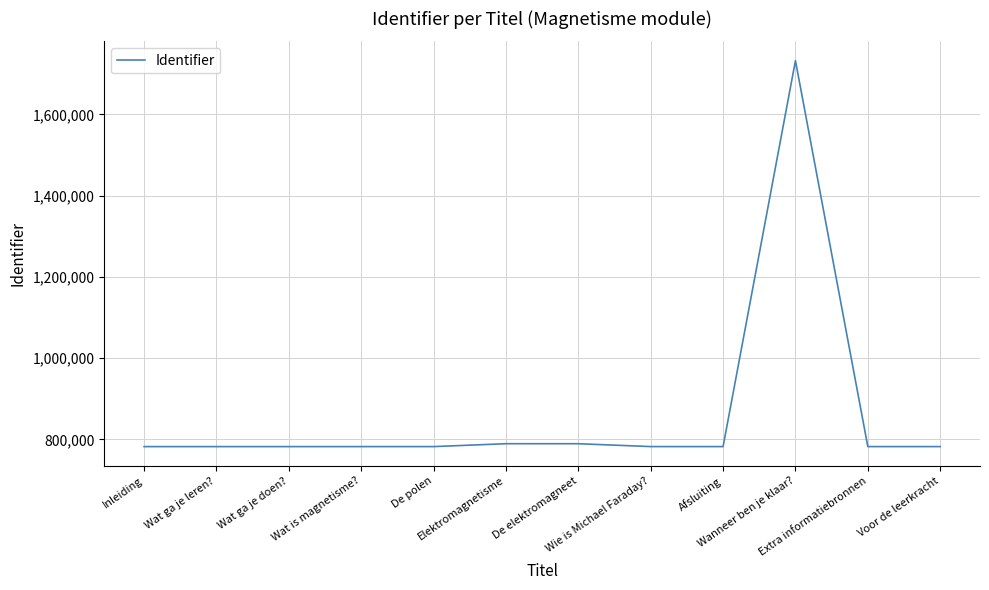

What is the difference between the maximum and minimum values?

949929